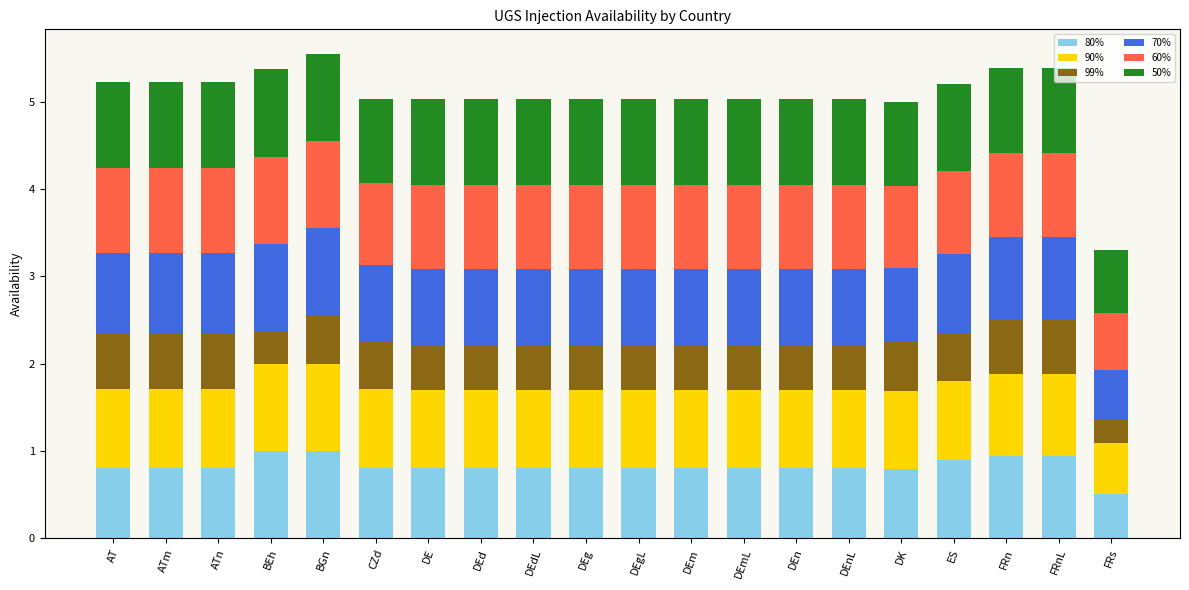

Read the 80% value at BEh.

1.0